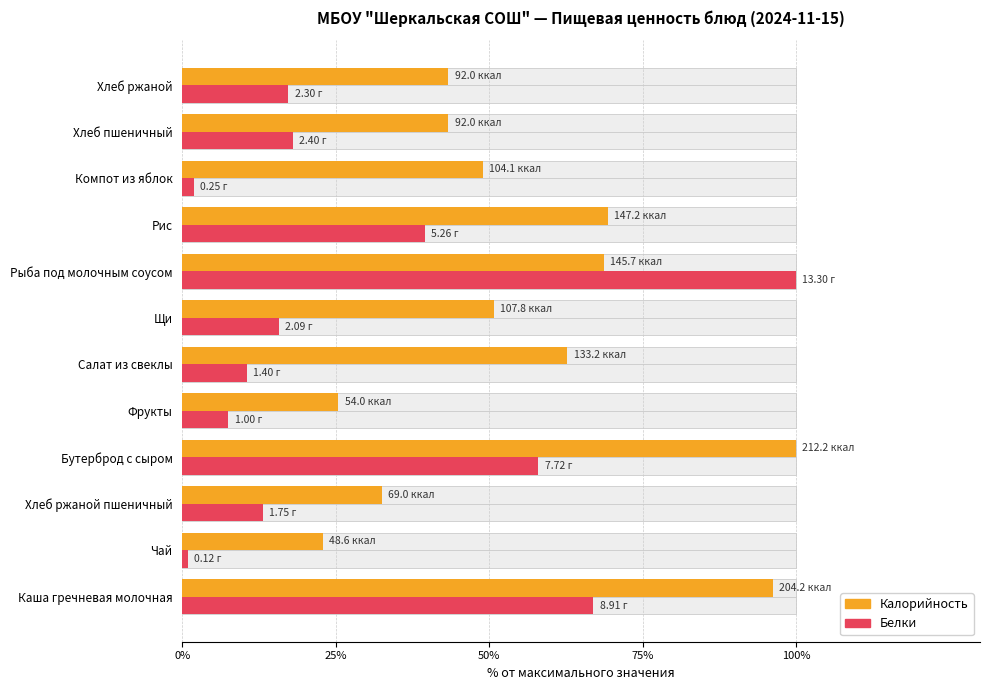

What are all the series names shown in the legend?

Калорийность, Белки